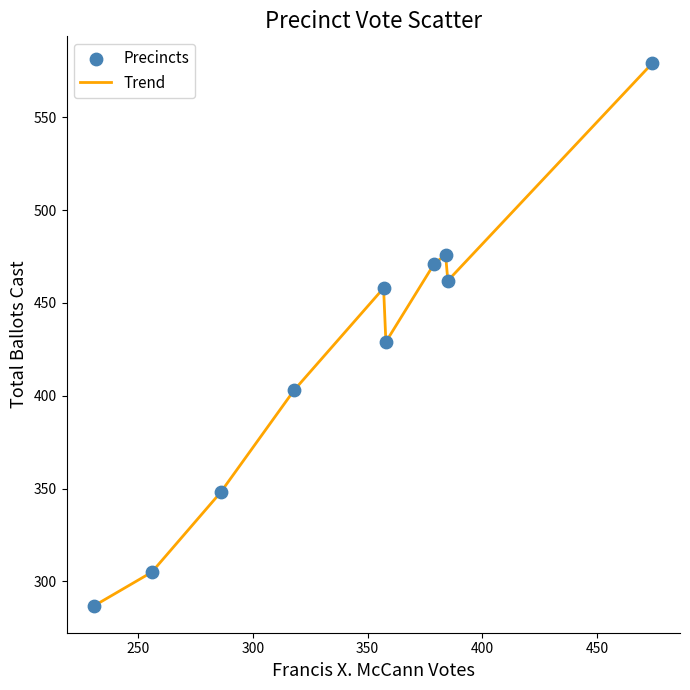

What is the greatest value displayed?

579